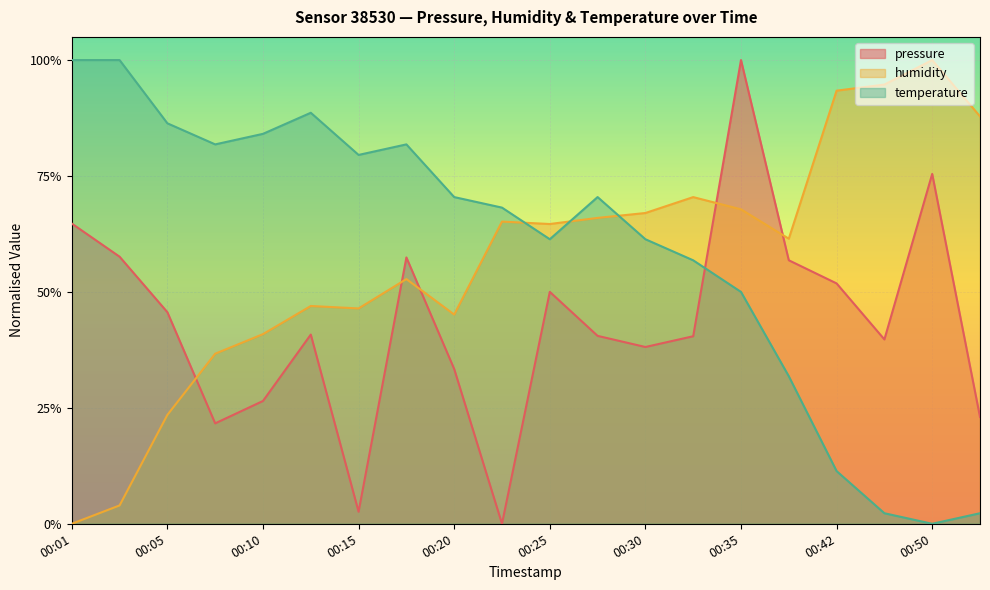

Which series ends up on top after the final intersection of humidity and temperature?

humidity